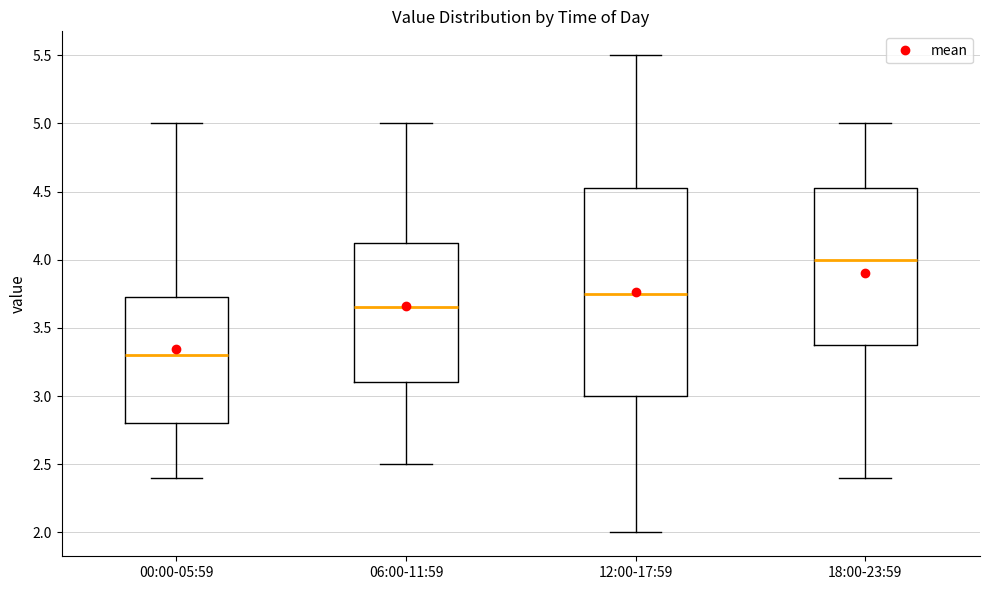

Reading left to right, transcribe this box plot: for each box, give where its median line is, the range the box spans, and where its two whiskers end, as read against the y-axis. The values are not printed on the chart, so give them approximately, as read against the axis.

00:00-05:59: median 3.30, box 2.80 to 3.75, whiskers 2.40 to 5.00
06:00-11:59: median 3.65, box 3.10 to 4.15, whiskers 2.50 to 5.00
12:00-17:59: median 3.75, box 3.00 to 4.55, whiskers 2.00 to 5.50
18:00-23:59: median 4.00, box 3.40 to 4.55, whiskers 2.40 to 5.00